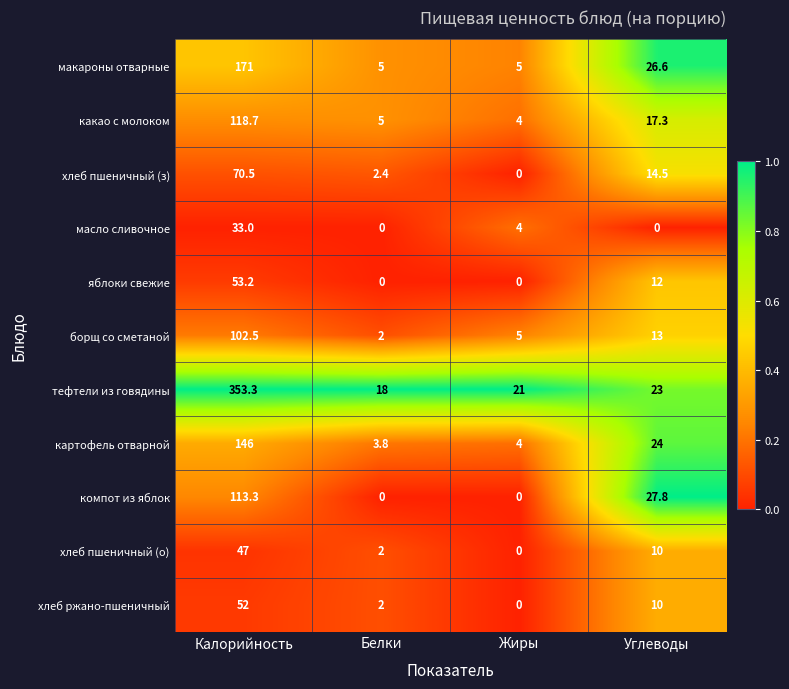

What is the sum of all какао с молоком values?

145.0